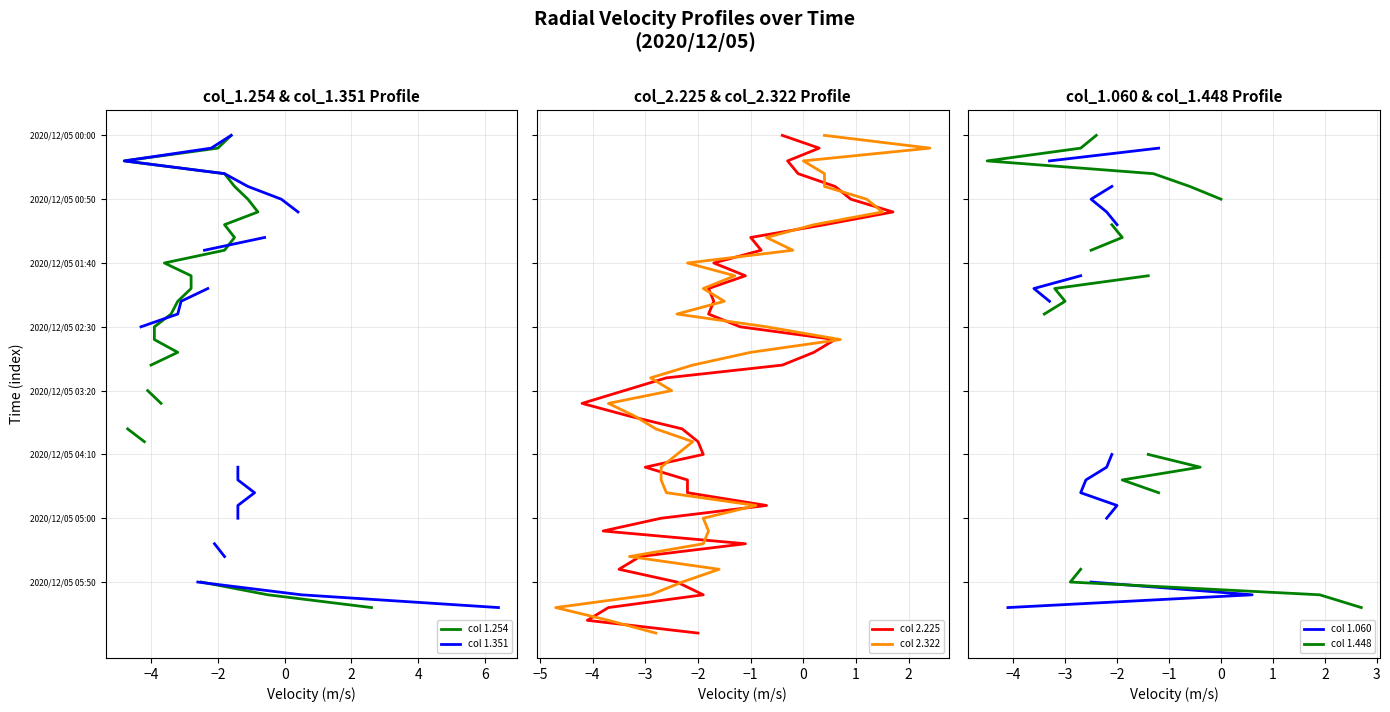

What are all the series names shown in the legend?

col 1.254, col 1.351, col 2.225, col 2.322, col 1.060, col 1.448